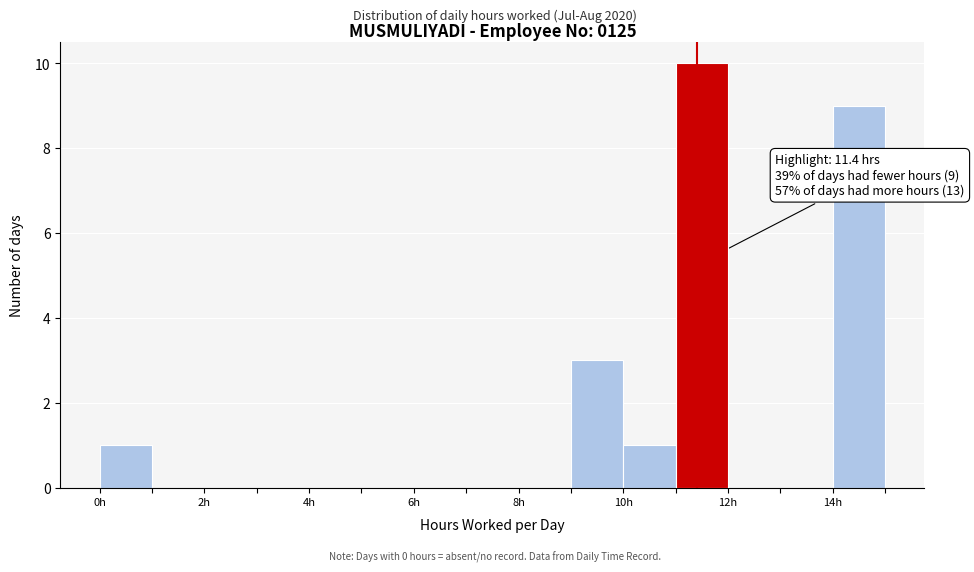

Over which range of the x-axis is the bar tallest?

11 to 12